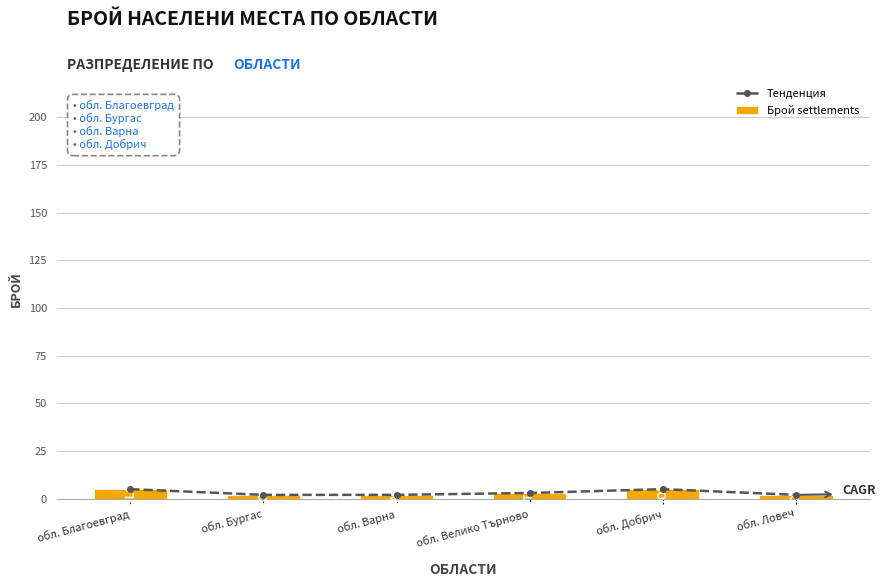

What is the minimum value shown in the chart?

2